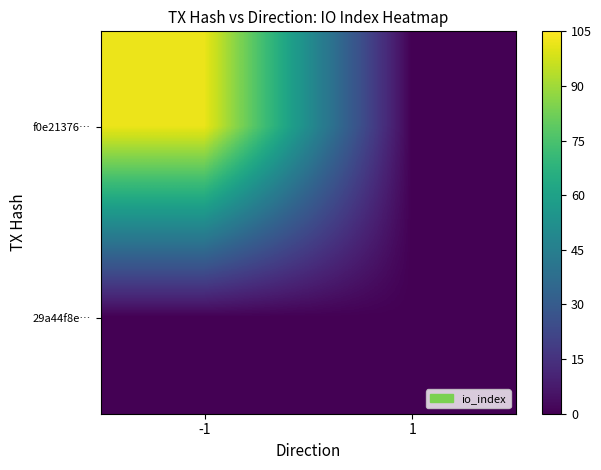

Which category has the lowest value across all series?

1